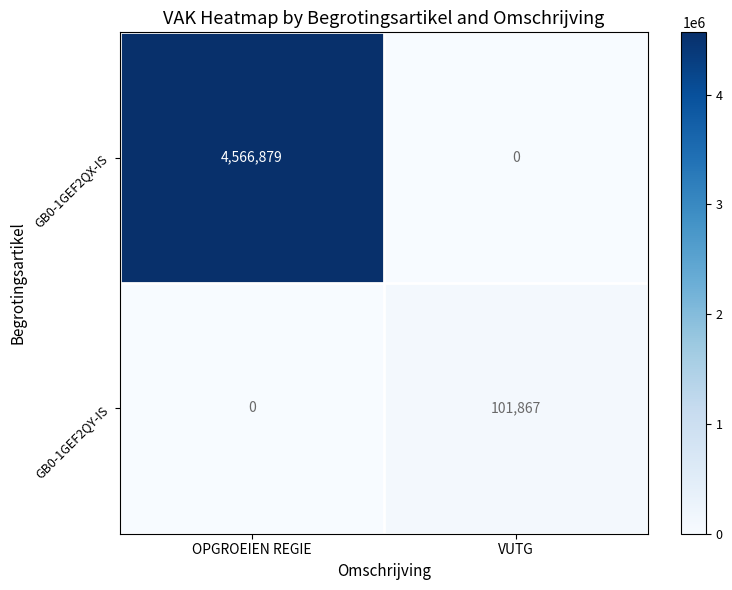

Which series has the widest spread of values?

GB0-1GEF2QX-IS